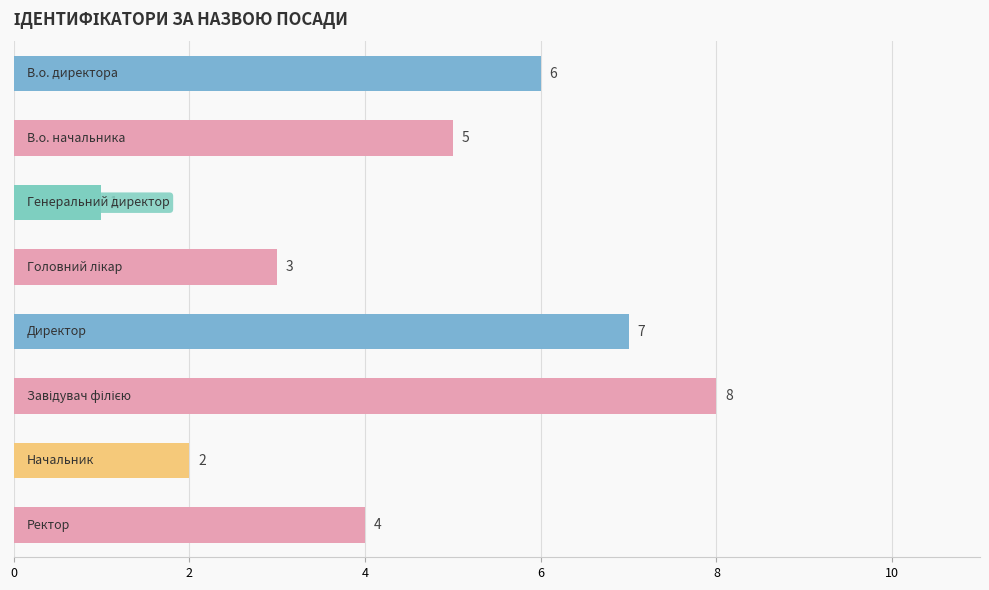

What is the greatest value displayed?

8